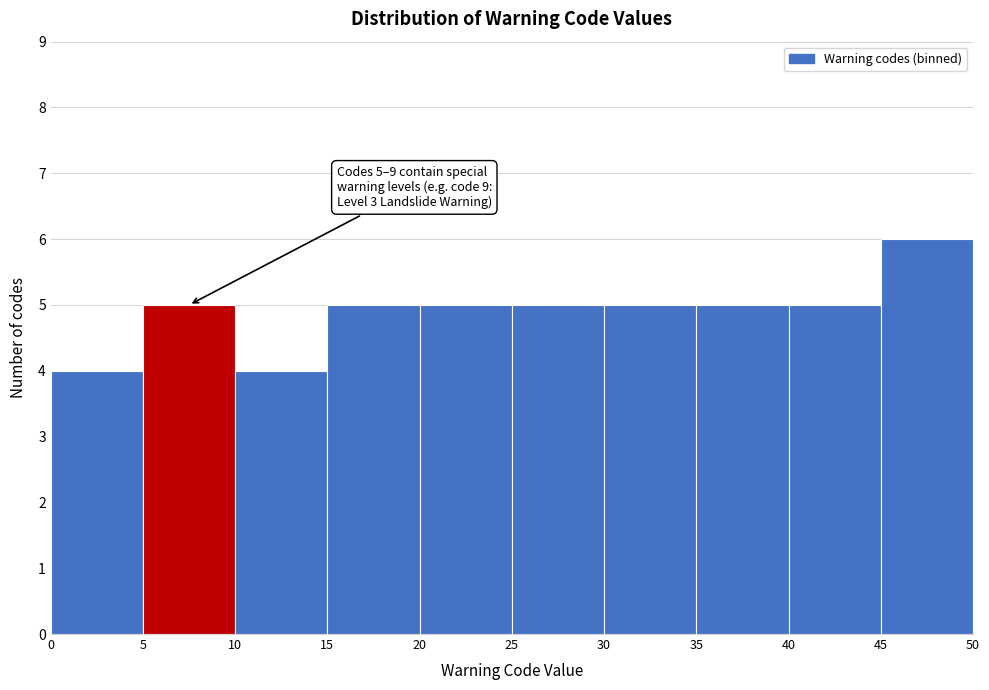

Which range on the x-axis has the tallest bar?

45 to 50